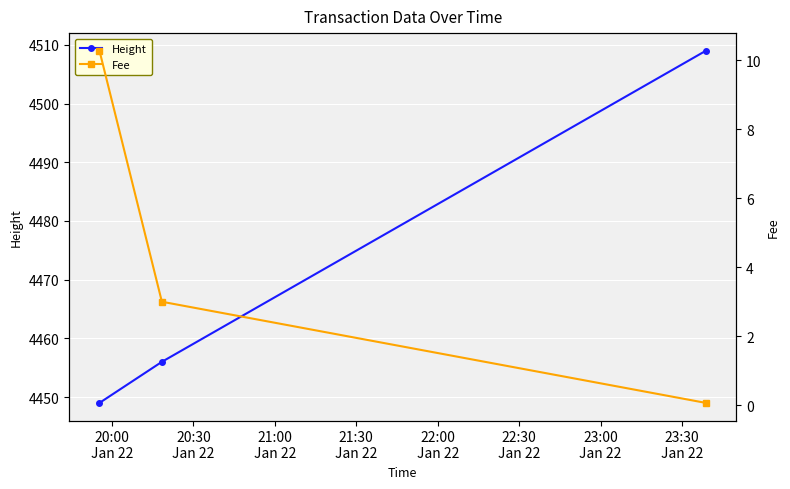

What is the value of the Height point at the 2nd from the left?

4456